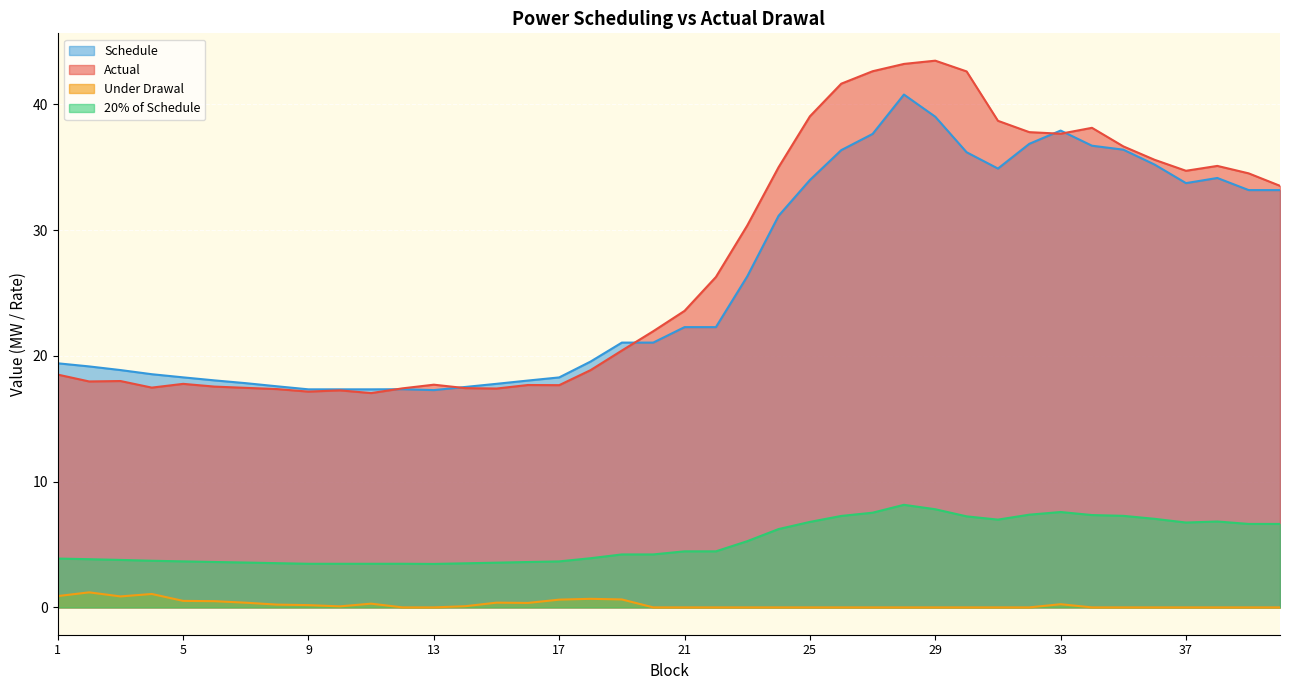

What is the average value of the Schedule series?

26.1